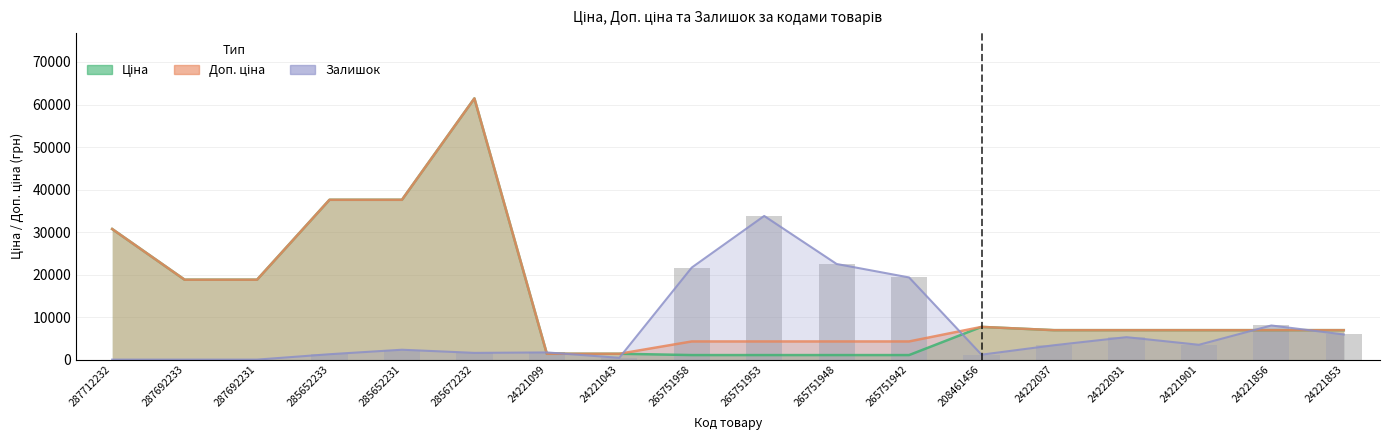

How many values in the Ціна series are below 6925?

6